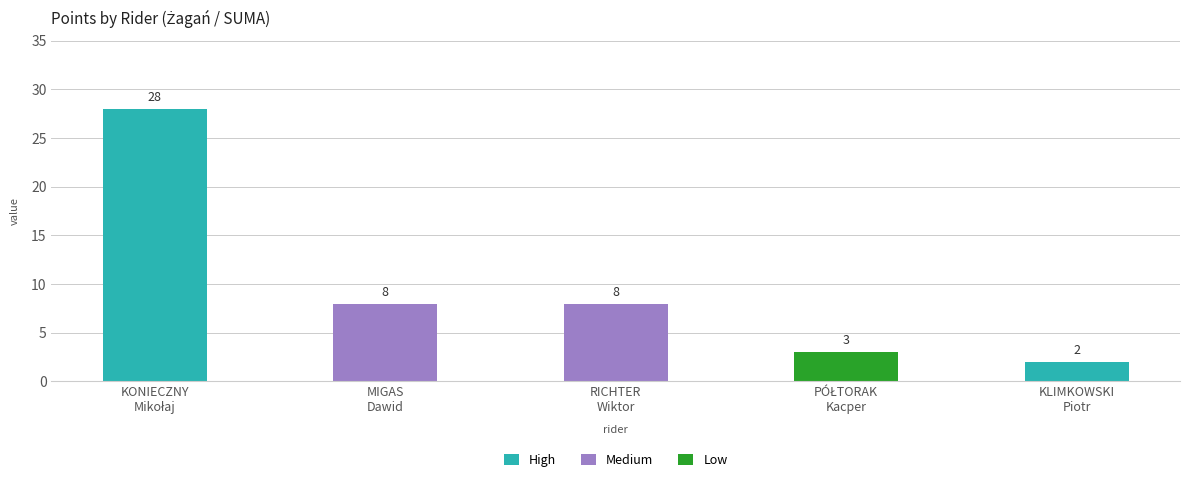

What is the value of the 1st bar from the left?

28